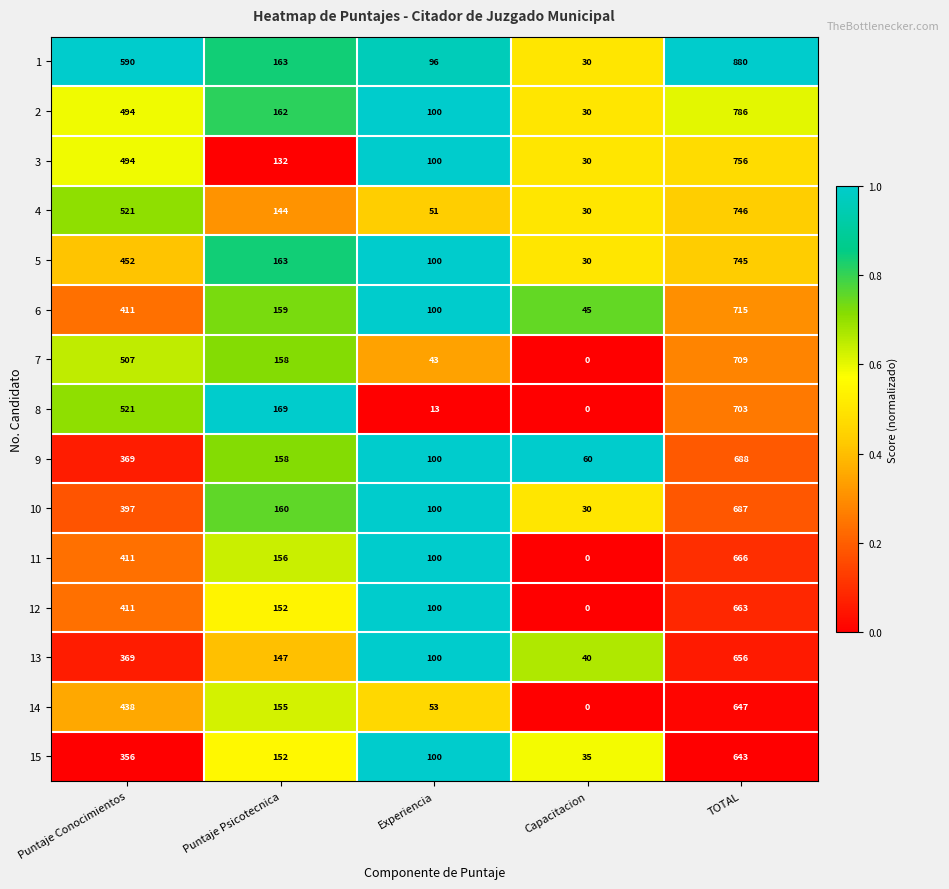

What is the maximum value shown in the chart?

880